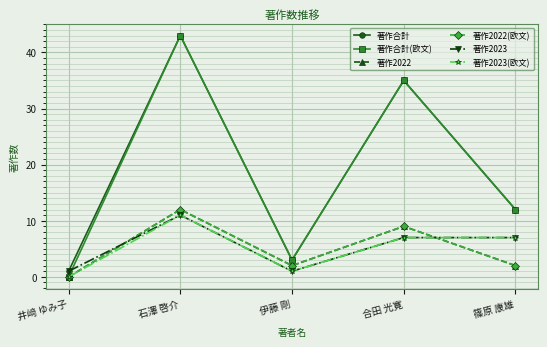

At how many categories does at least one series exceed 32?

2